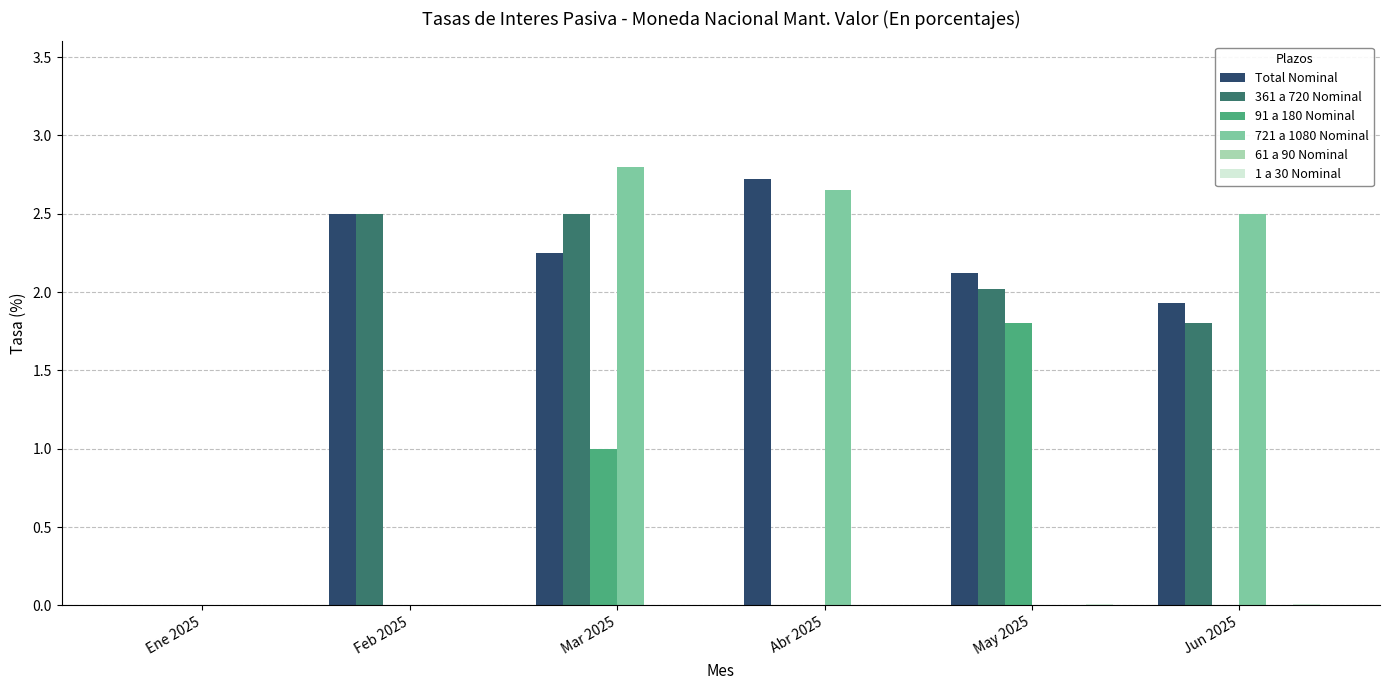

At which category is the sum across all series the highest?

Mar 2025